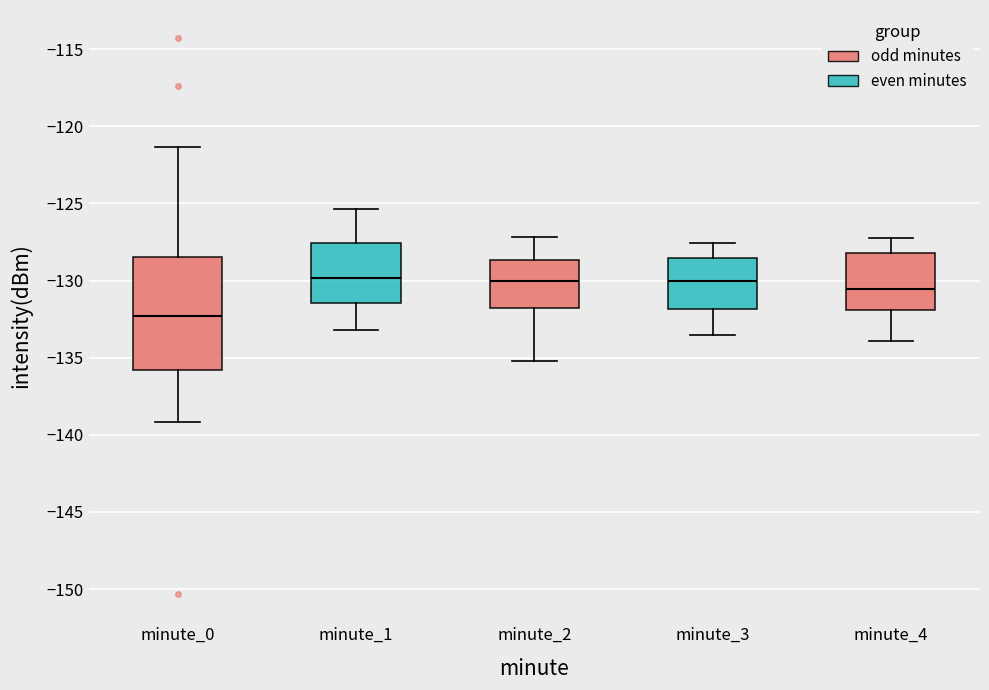

Which box has the lowest median line?

minute_0